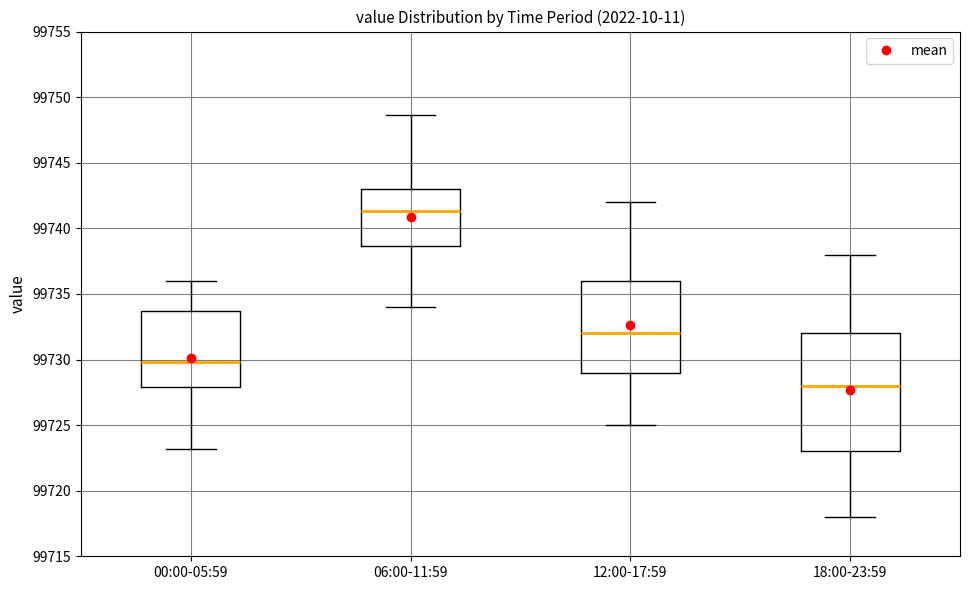

Reading left to right, read every box against the y-axis: the position of its median line, the range the box covers, and the ends of its whiskers. The values are not printed on the chart, so give them approximately, as read against the axis.

00:00-05:59: median 99730.0, box 99728.0 to 99733.5, whiskers 99723.0 to 99736.0
06:00-11:59: median 99741.5, box 99738.5 to 99743.0, whiskers 99734.0 to 99748.5
12:00-17:59: median 99732.0, box 99729.0 to 99736.0, whiskers 99725.0 to 99742.0
18:00-23:59: median 99728.0, box 99723.0 to 99732.0, whiskers 99718.0 to 99738.0